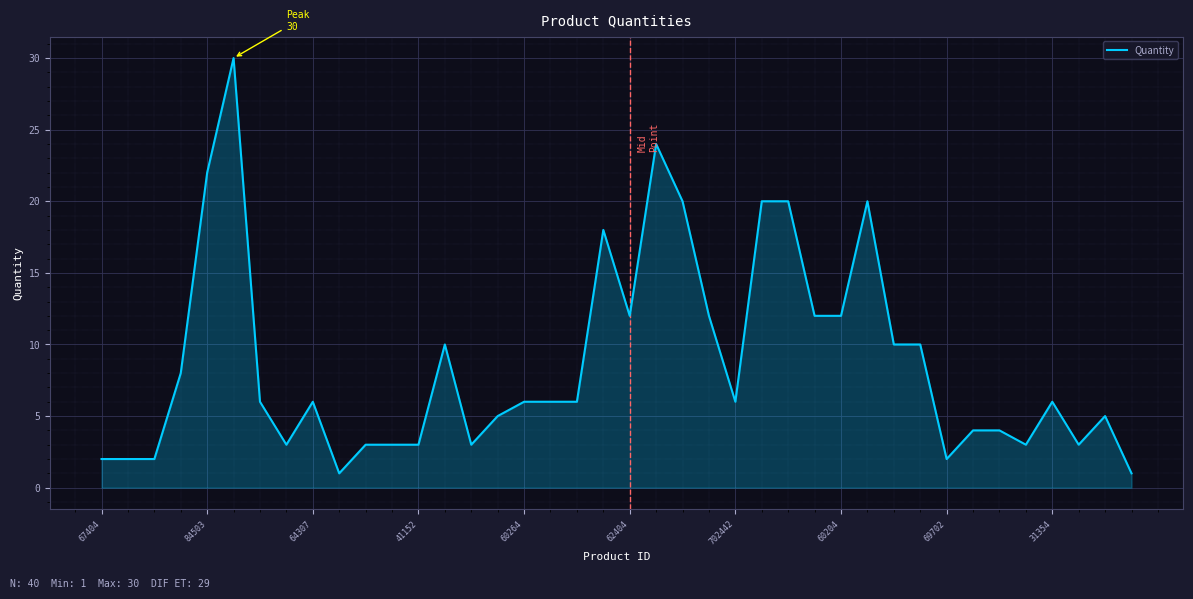

How many categories are shown in the chart?

40